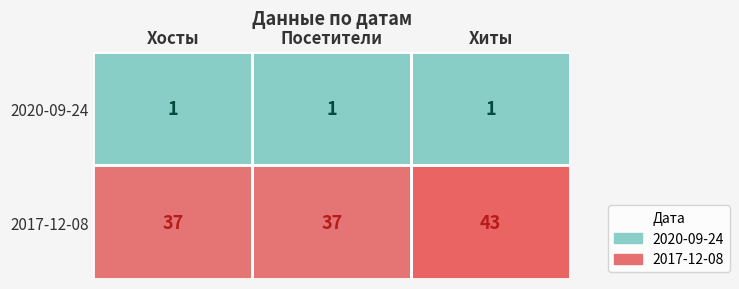

What is the greatest value displayed?

43